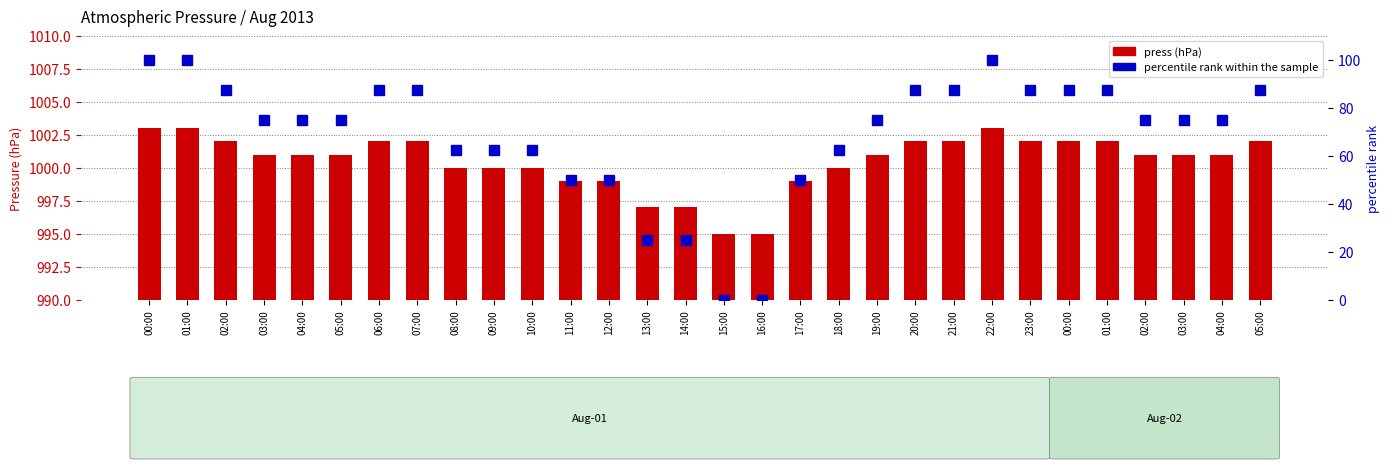

What is the label of the 4th bar from the right?

02:00